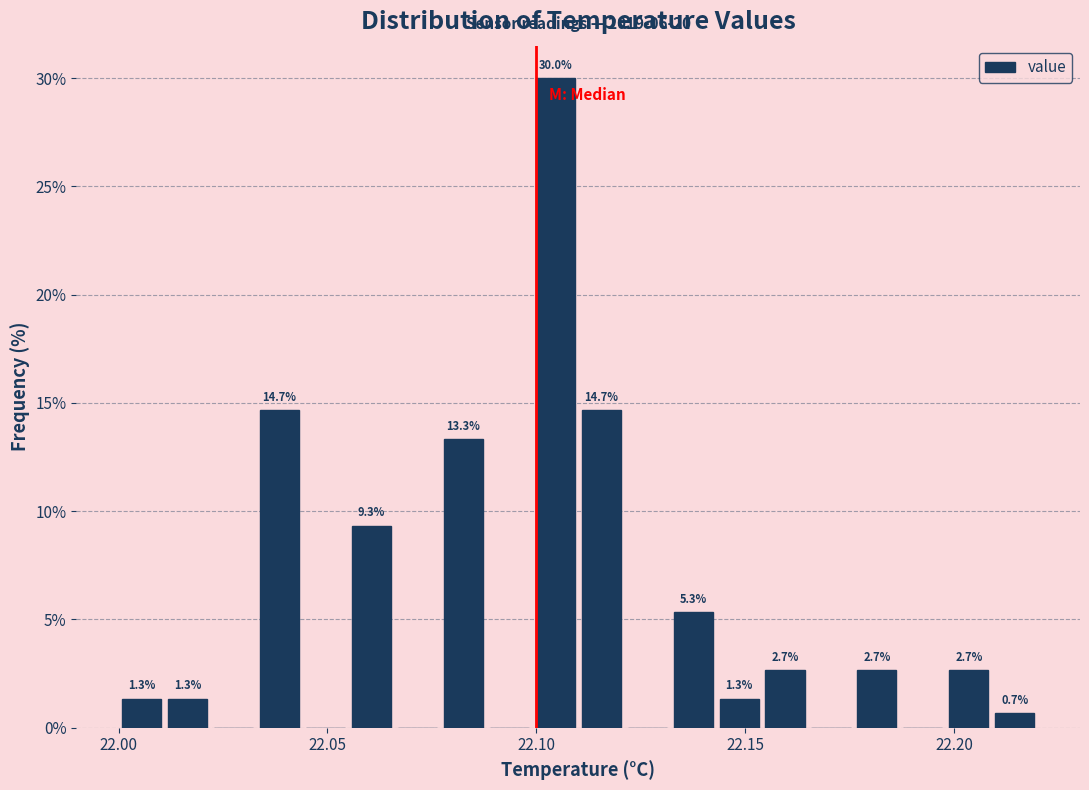

Read against the x-axis, roughly where is the centre of the tallest bar?

22.105